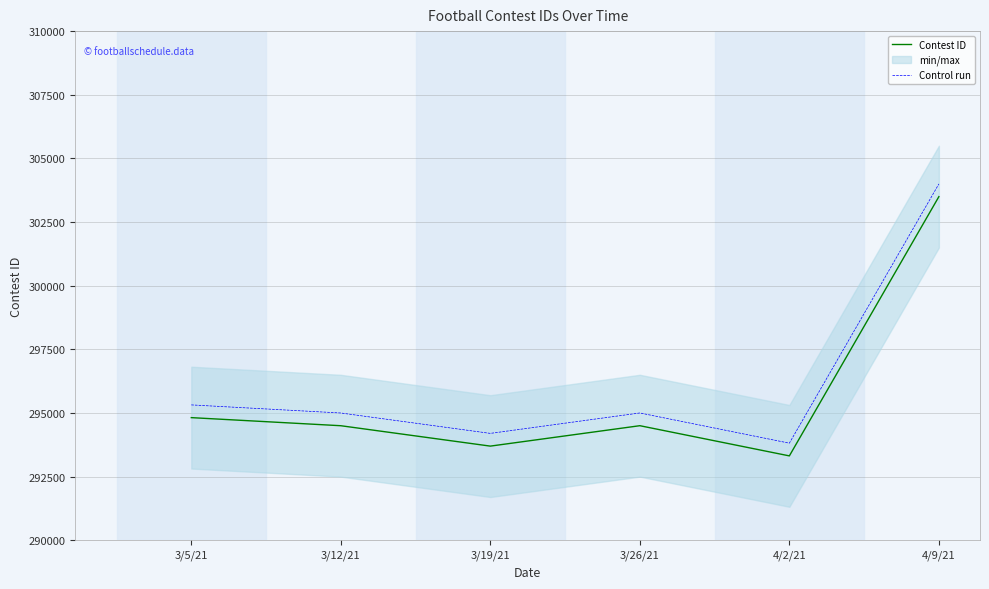

What is the minimum value for Contest ID?

293313